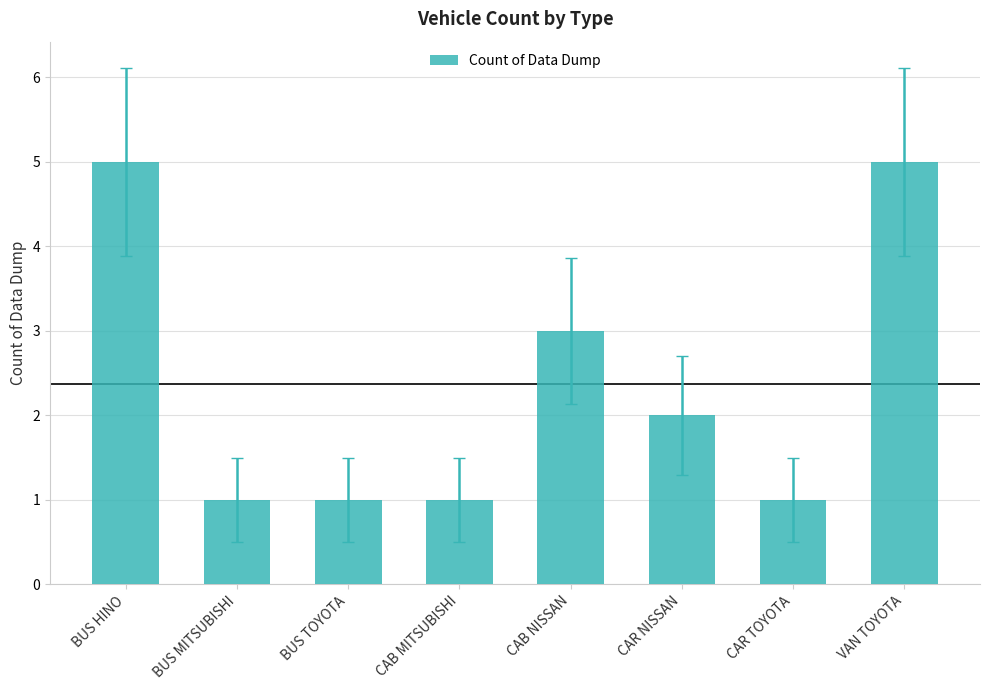

True or false: the data shows 3 at CAB NISSAN.

True